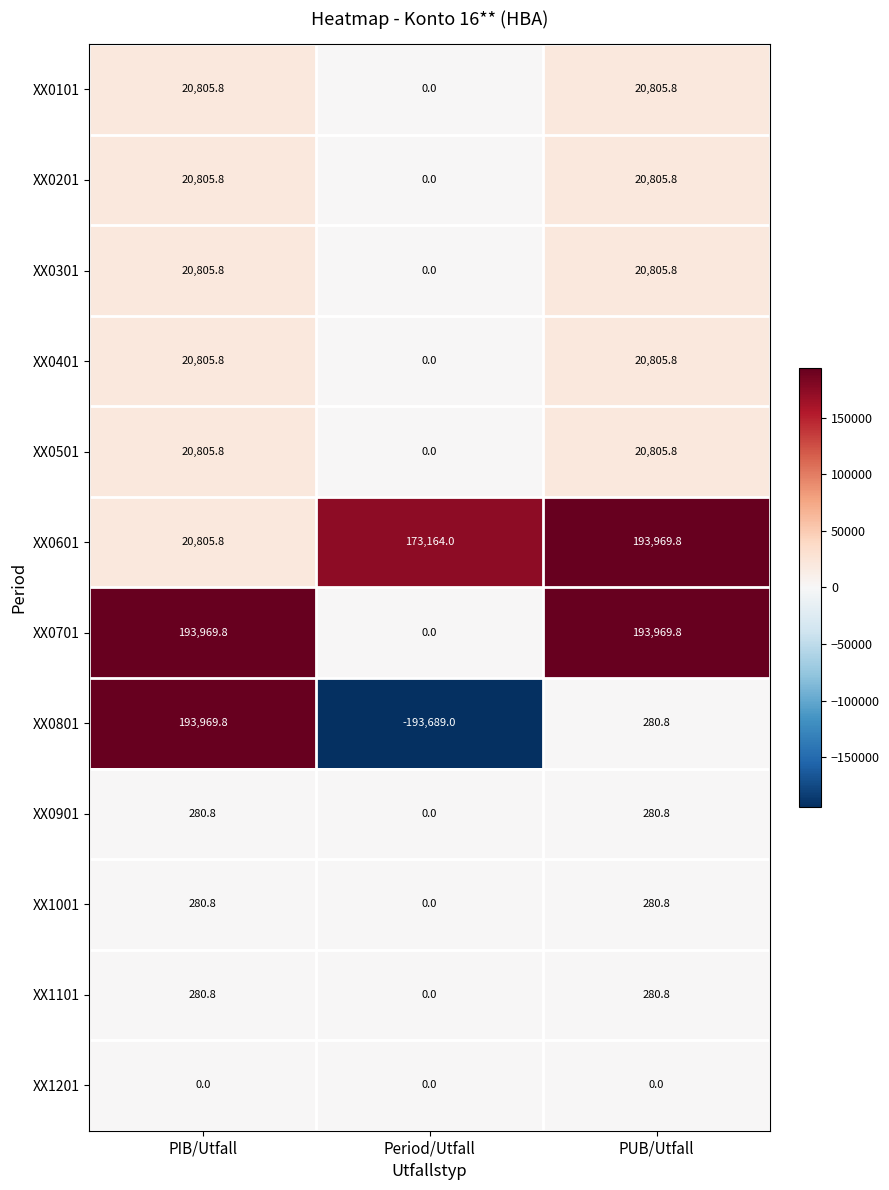

What is the average value of the XX0901 series?

187.2